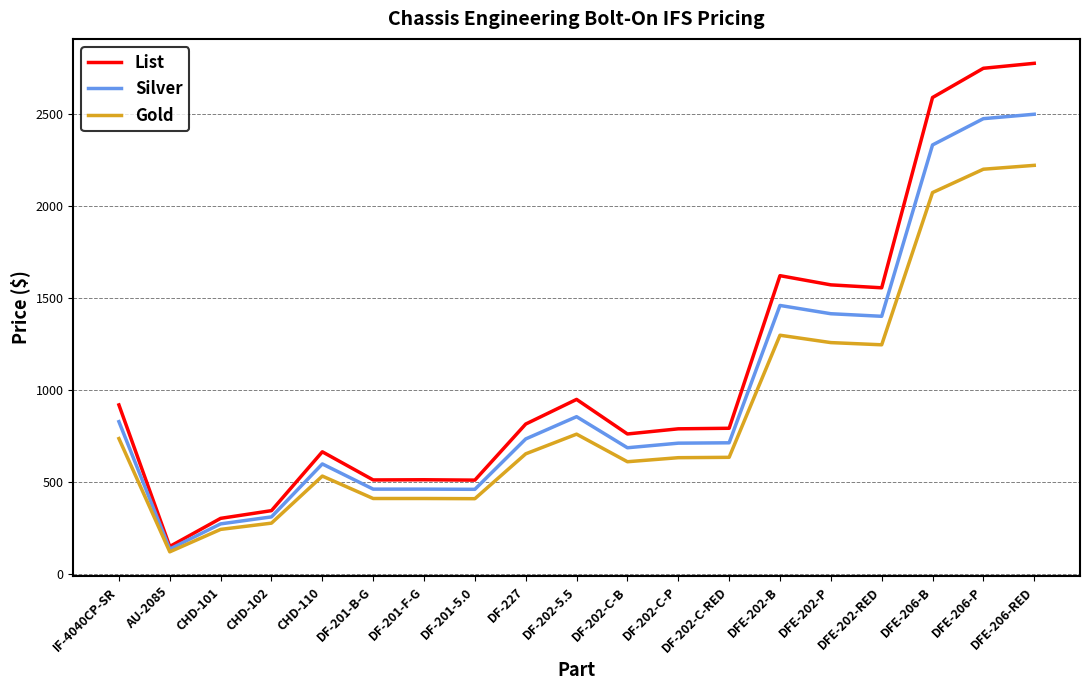

Between CHD-101 and DFE-202-B, which series saw the biggest shift?

List